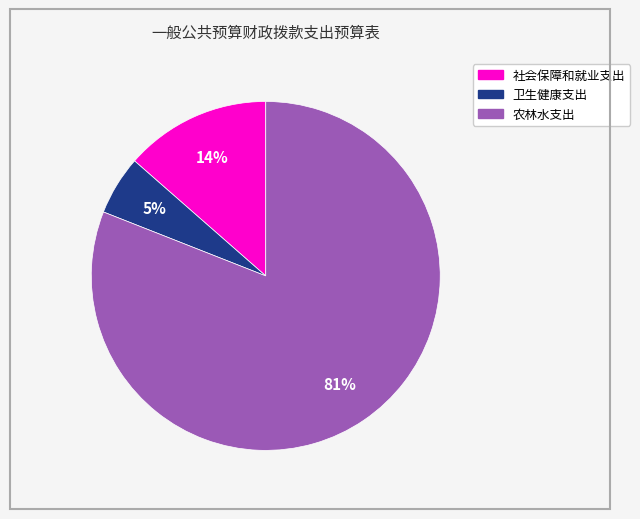

Is the sum of 社会保障和就业支出 and 卫生健康支出 greater than half?

No